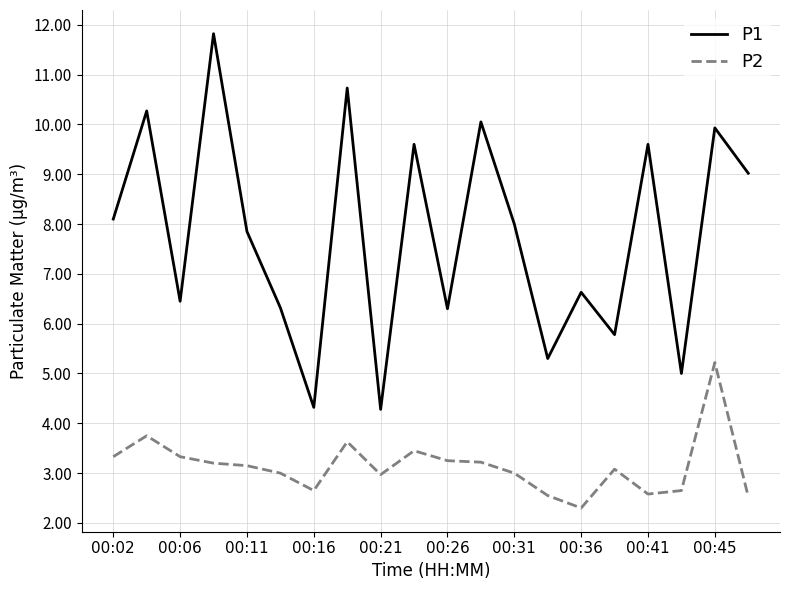

True or false: P1 and P2 intersect in this chart.

False